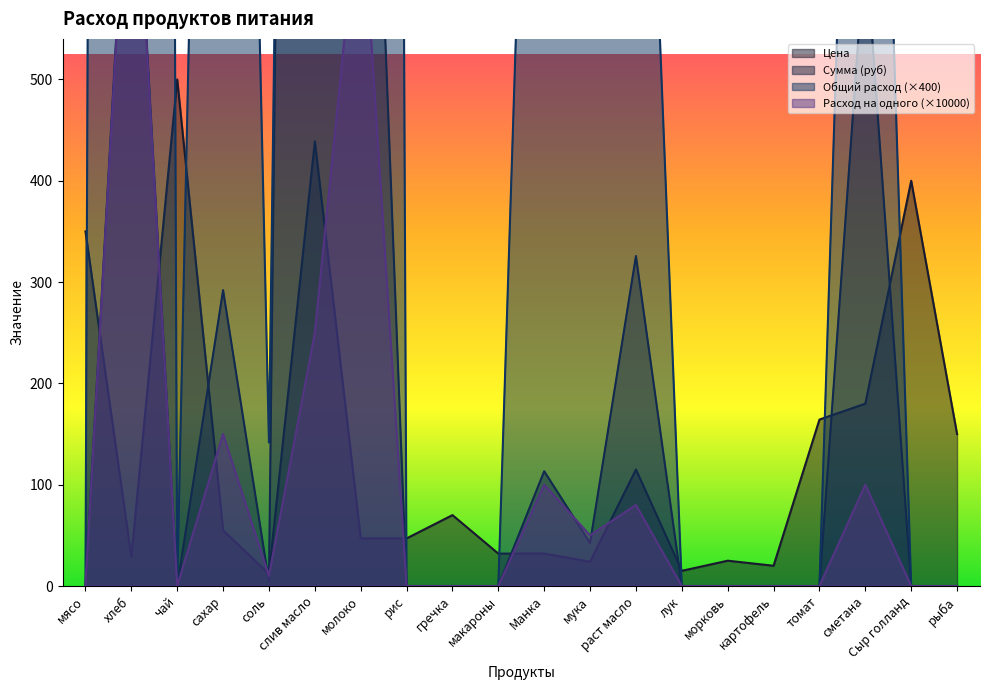

What is the difference between the highest and lowest values at Манка?

1384.0